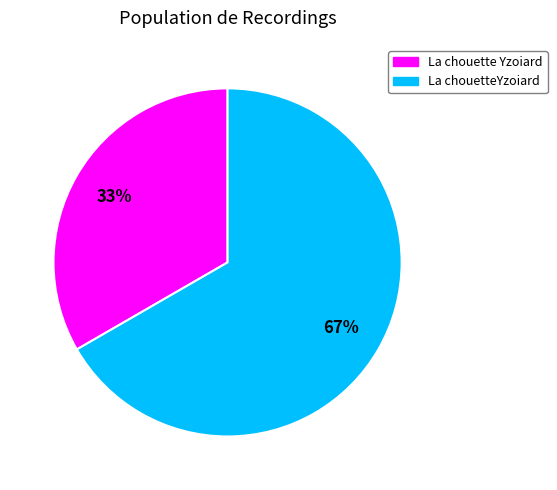

Which slice represents more than half of the pie?

La chouetteYzoiard